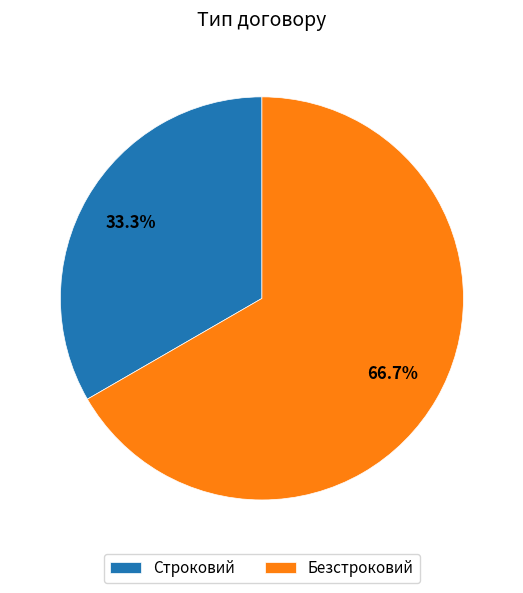

What percentage do Строковий and Безстроковий together represent?

100.0%